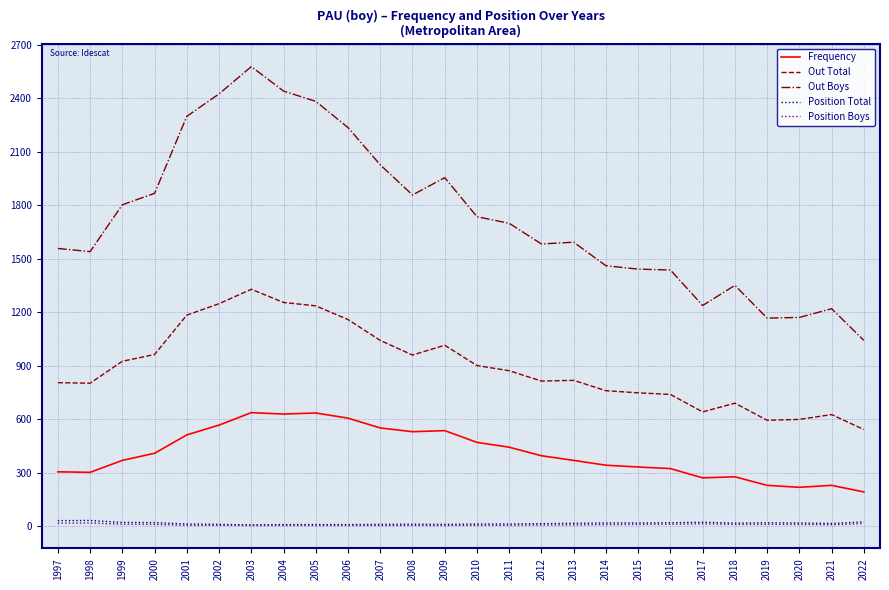

What is the difference between the maximum and minimum values in the Out Boys series?

1536